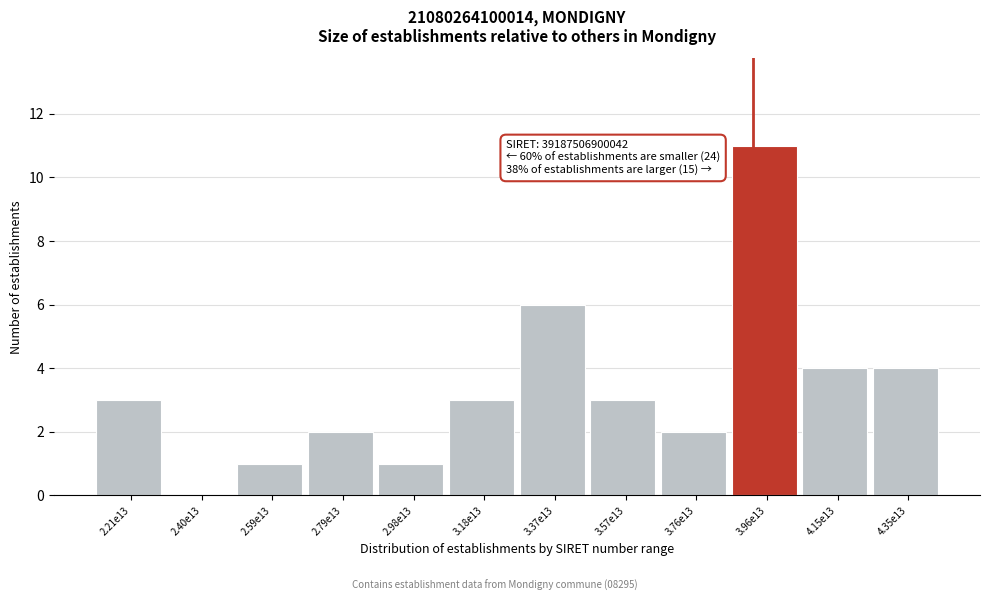

Reading right to left, list all the values displayed in this chart.

4.35e13=4	4.15e13=4	3.96e13=11	3.76e13=2	3.57e13=3	3.37e13=6	3.18e13=3	2.98e13=1	2.79e13=2	2.59e13=1	2.40e13=0	2.21e13=3